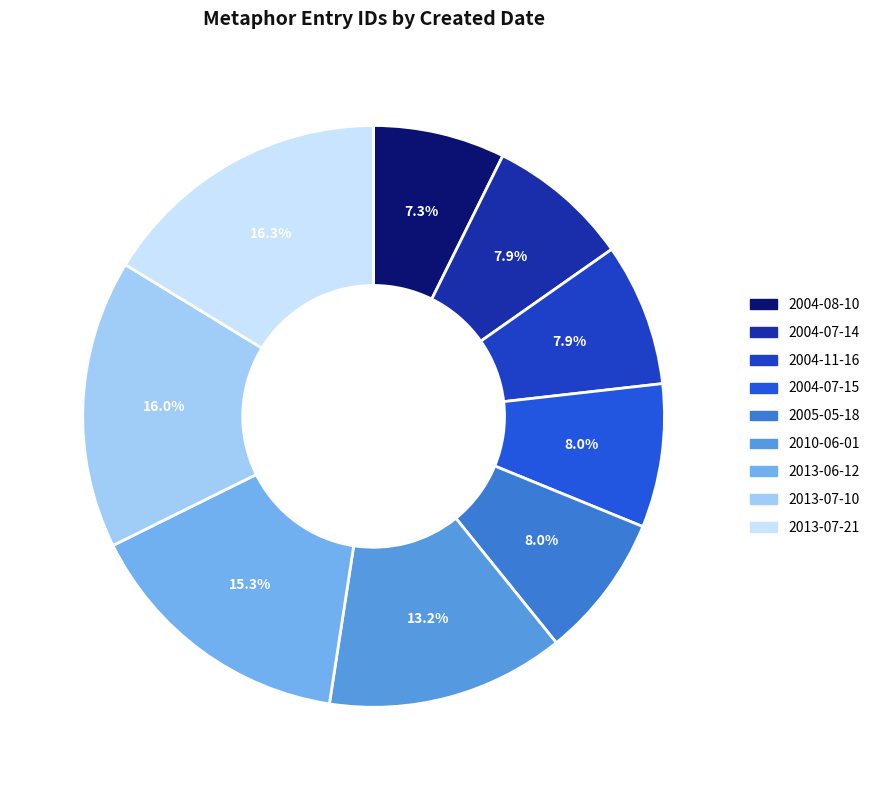

What is the change in value from 2004-07-15 to 2005-05-18?

+31